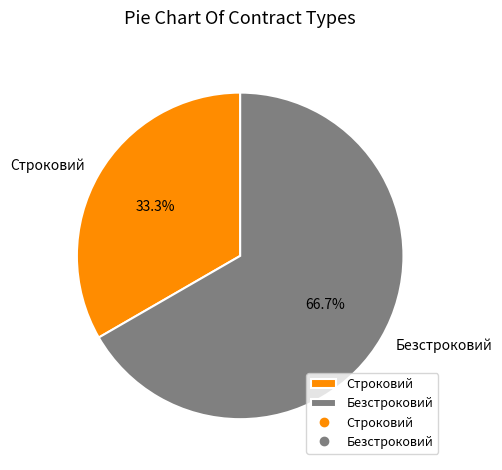

What is the smallest slice in the pie chart?

Строковий